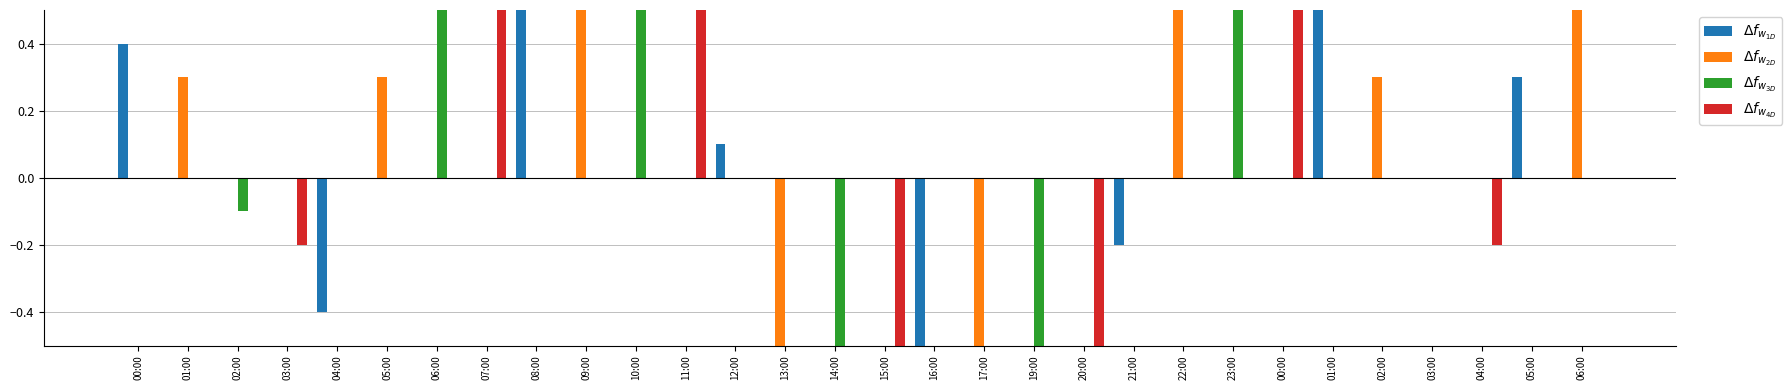

The value of $\Delta f_{w_{2D}}$ at 12:00 is -2.6. True or false?

False